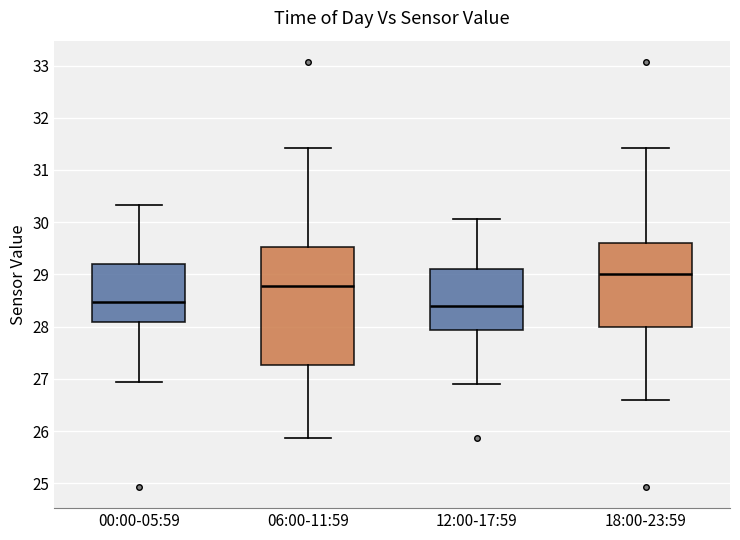

Reading left to right, transcribe this box plot: for each box, give where its median line is, the range the box spans, and where its two whiskers end, as read against the y-axis. The values are not printed on the chart, so give them approximately, as read against the axis.

00:00-05:59: median 28.5, box 28.1 to 29.2, whiskers 26.9 to 30.3
06:00-11:59: median 28.8, box 27.3 to 29.5, whiskers 25.9 to 31.4
12:00-17:59: median 28.4, box 27.9 to 29.1, whiskers 26.9 to 30.1
18:00-23:59: median 29.0, box 28.0 to 29.6, whiskers 26.6 to 31.4